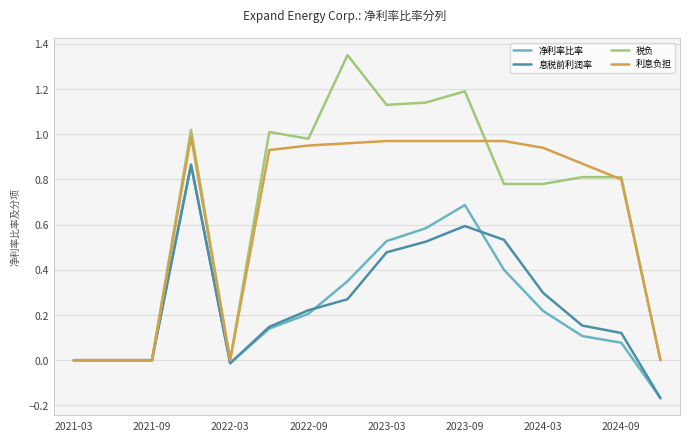

Which series has the largest range (max minus min)?

税负